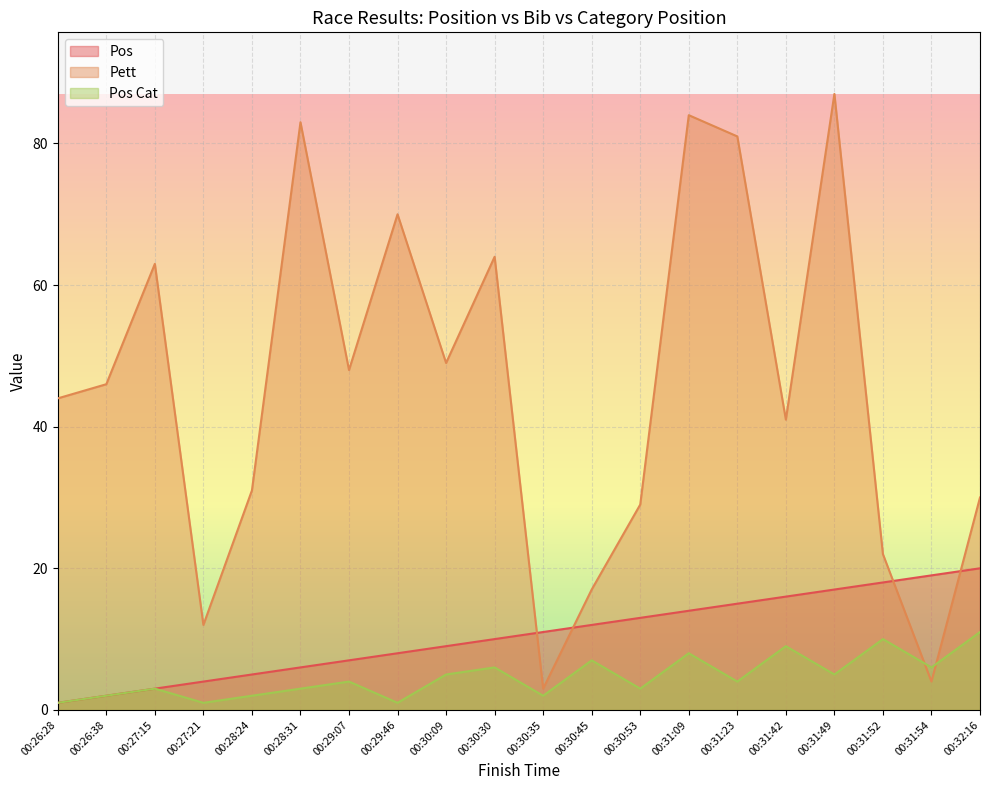

Rank the categories by Pos Cat value from lowest to highest.

00:26:28, 00:27:21, 00:29:46, 00:26:38, 00:28:24, 00:30:35, 00:27:15, 00:28:31, 00:30:53, 00:29:07, 00:31:23, 00:30:09, 00:31:49, 00:30:30, 00:31:54, 00:30:45, 00:31:09, 00:31:42, 00:31:52, 00:32:16